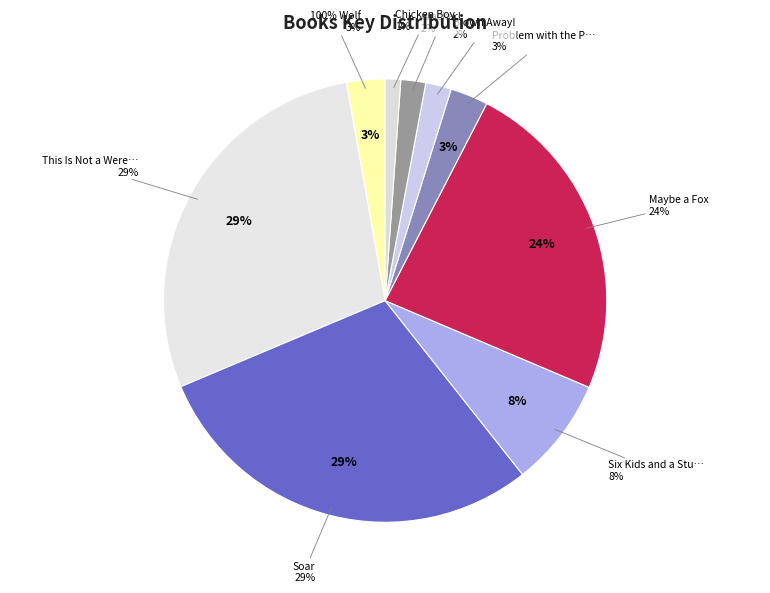

Which category has the biggest portion of the pie?

Soar